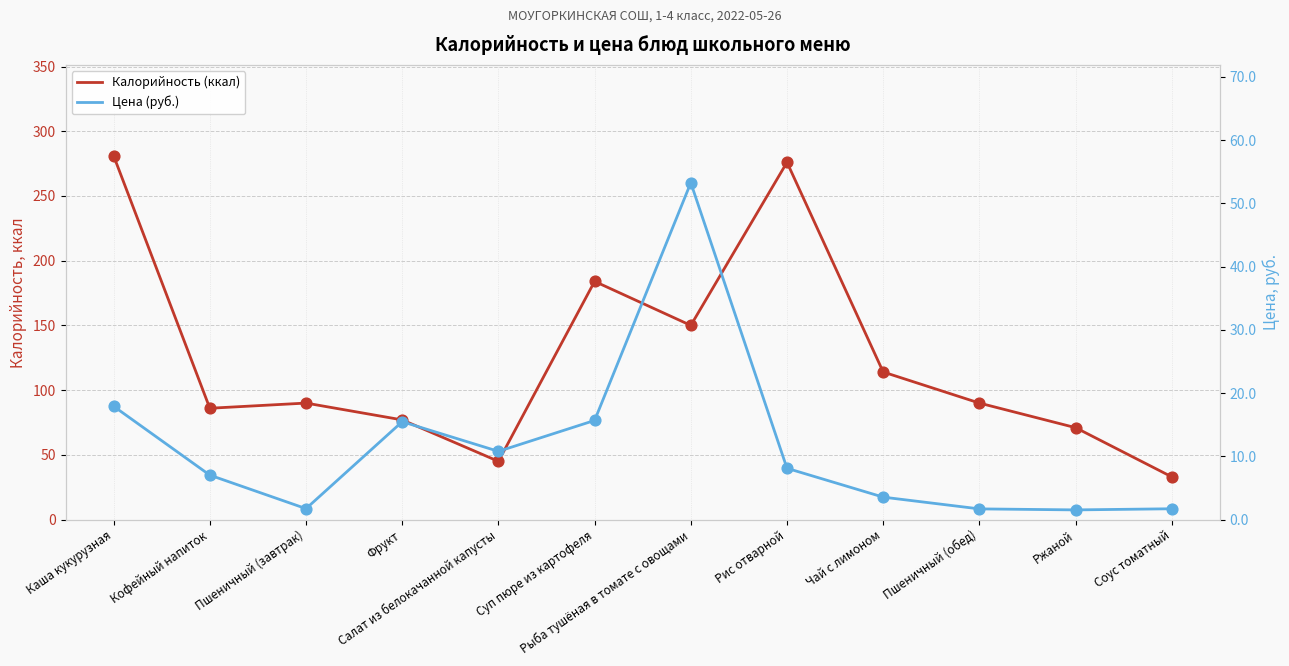

At which category is the sum across all series the highest?

Каша кукурузная